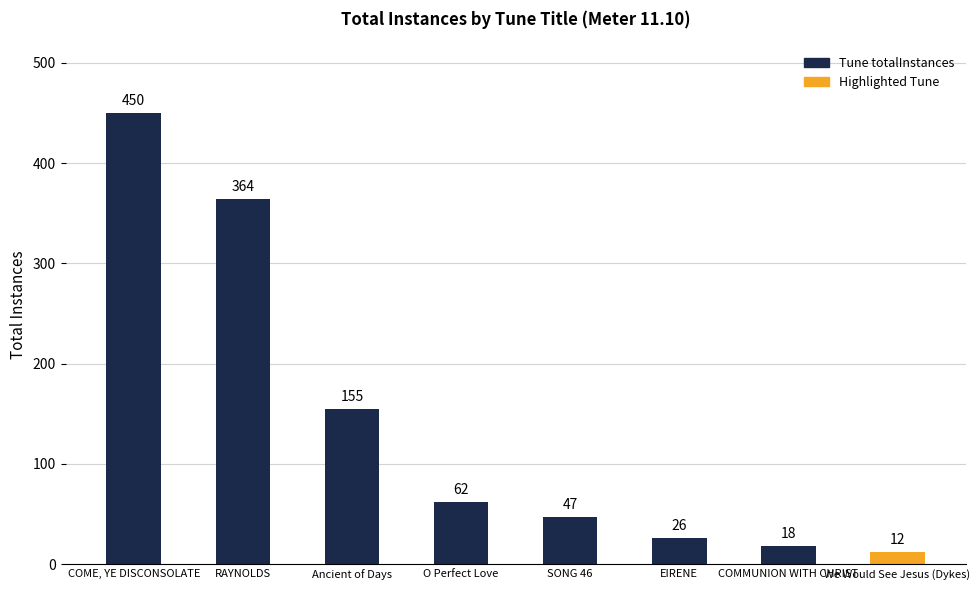

Reading left to right, transcribe all the data shown in this chart.

COME, YE DISCONSOLATE=450	RAYNOLDS=364	Ancient of Days=155	O Perfect Love=62	SONG 46=47	EIRENE=26	COMMUNION WITH CHRIST=18	We Would See Jesus (Dykes)=12